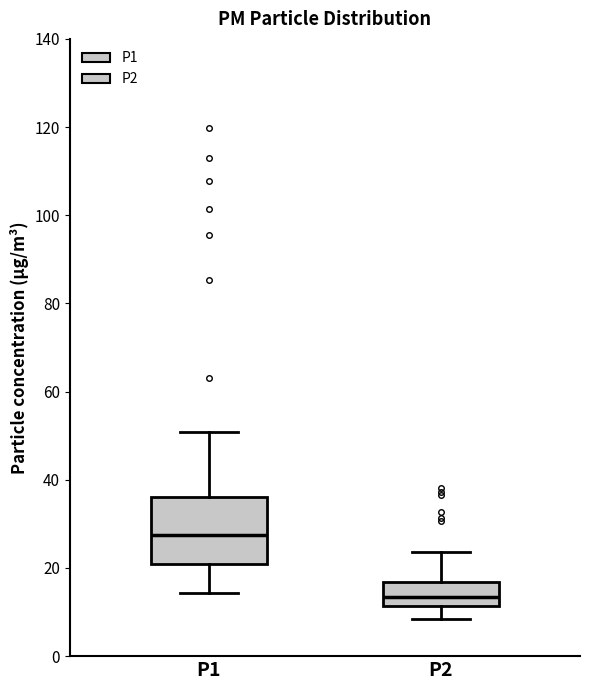

Which box has the lowest median line?

P2